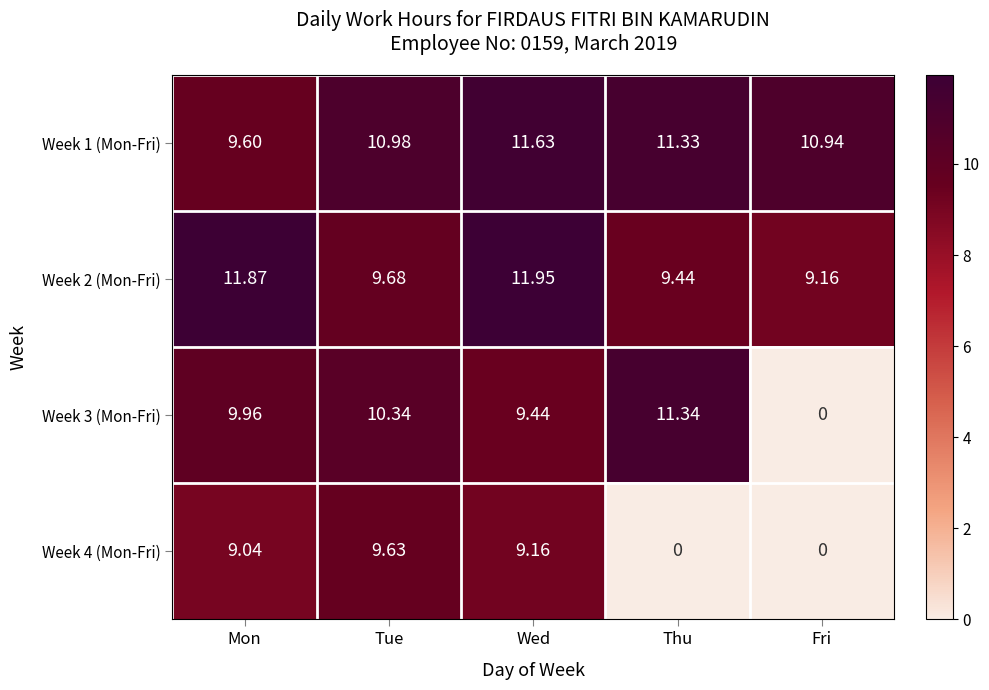

List the labels in order of Week 1 (Mon-Fri) value, largest first.

Wed, Thu, Tue, Fri, Mon